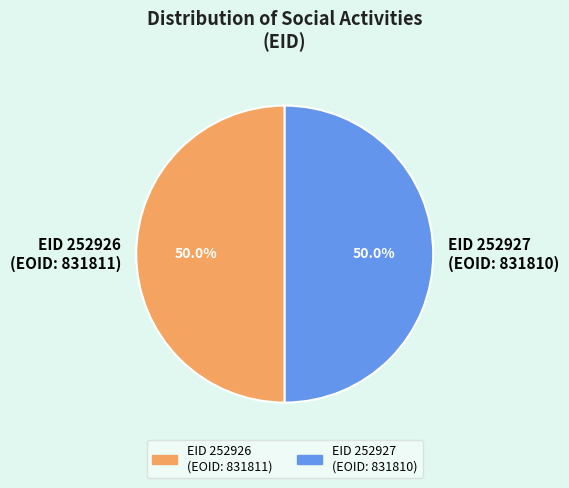

What is the total percentage of EID 252927 (EOID: 831810) and EID 252926 (EOID: 831811)?

100.0%